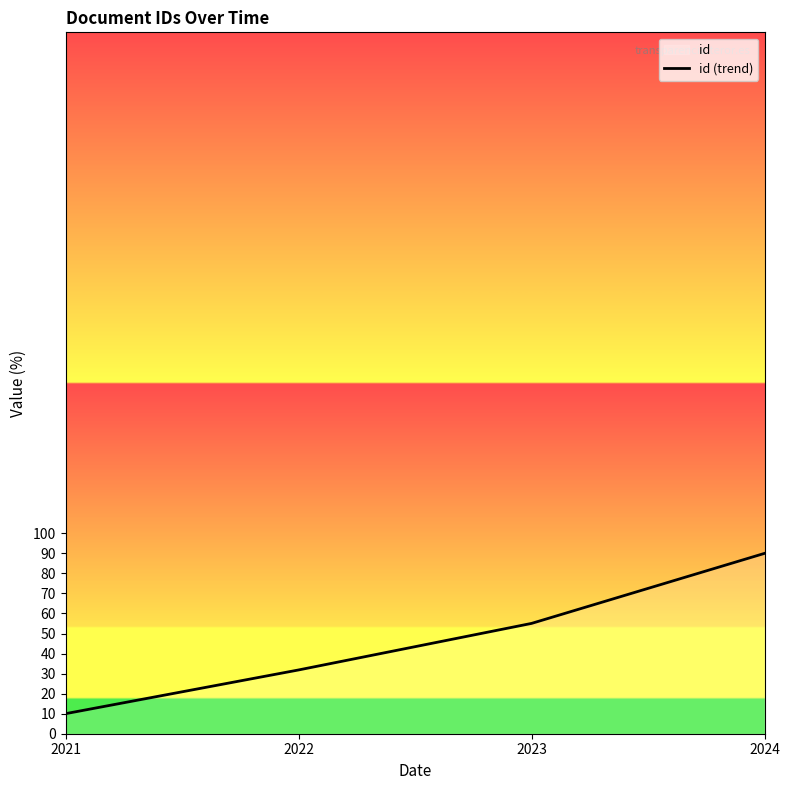

What is the sum of the values at 2022 and 2021?

41.8